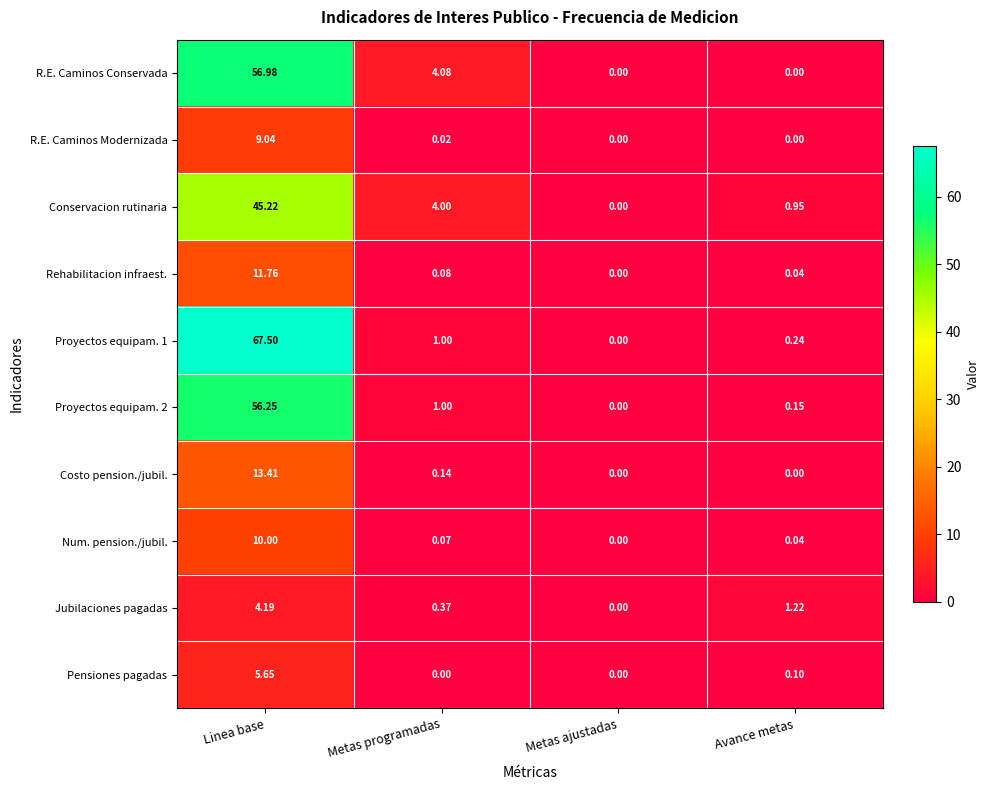

At which category does the chart reach its peak across all series?

Linea base